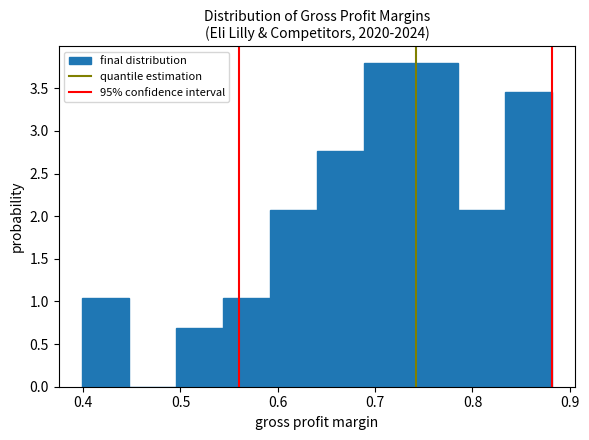

Reading left to right, list every bar in this chart as the range it spans on the x-axis followed by its height. Neither the bar edges nor the heights are printed on the chart, so give them approximately, as read against the axes.

0.40 to 0.45: 1.05
0.45 to 0.50: 0
0.50 to 0.54: 0.70
0.54 to 0.59: 1.05
0.59 to 0.64: 2.05
0.64 to 0.69: 2.75
0.69 to 0.74: 3.80
0.74 to 0.78: 3.80
0.78 to 0.83: 2.05
0.83 to 0.88: 3.45